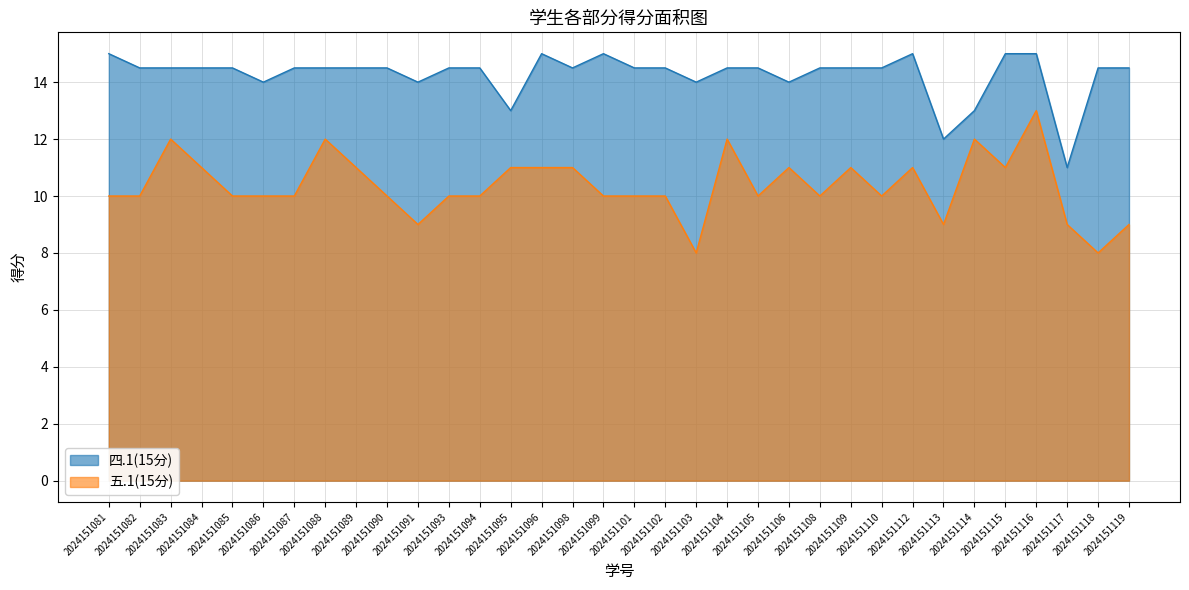

At which label does 四.1(15分) reach its peak?

2024151081